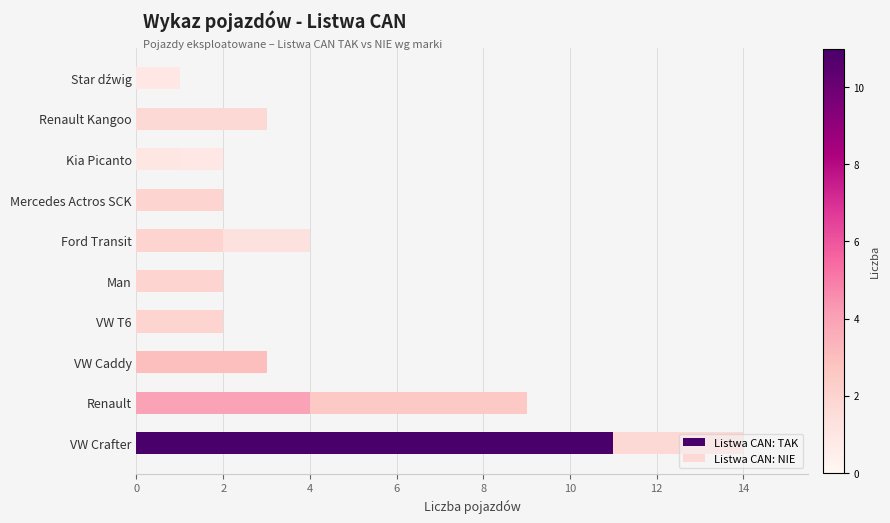

Is it true that Listwa CAN: TAK equals 11 at VW Crafter?

True